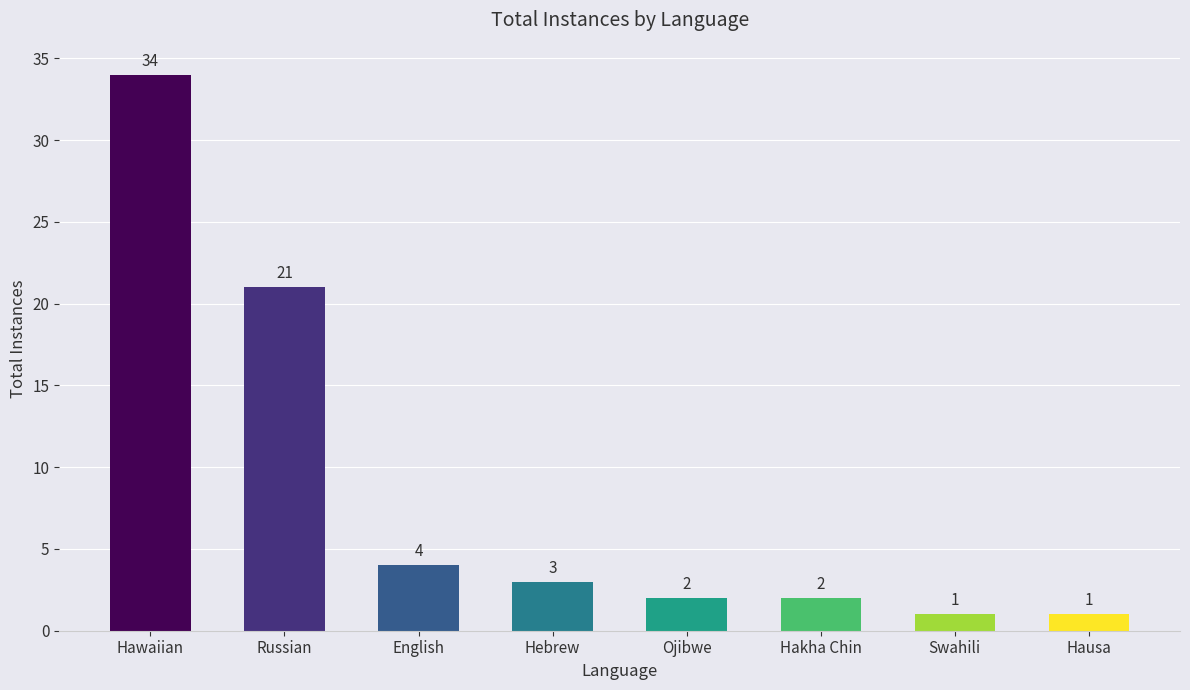

Reading left to right, what are all the values shown in this chart?

Hawaiian=34	Russian=21	English=4	Hebrew=3	Ojibwe=2	Hakha Chin=2	Swahili=1	Hausa=1